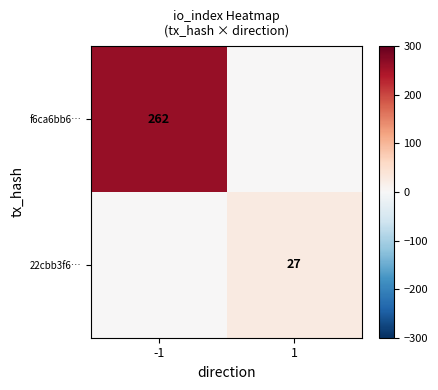

How many series are shown in this chart?

2